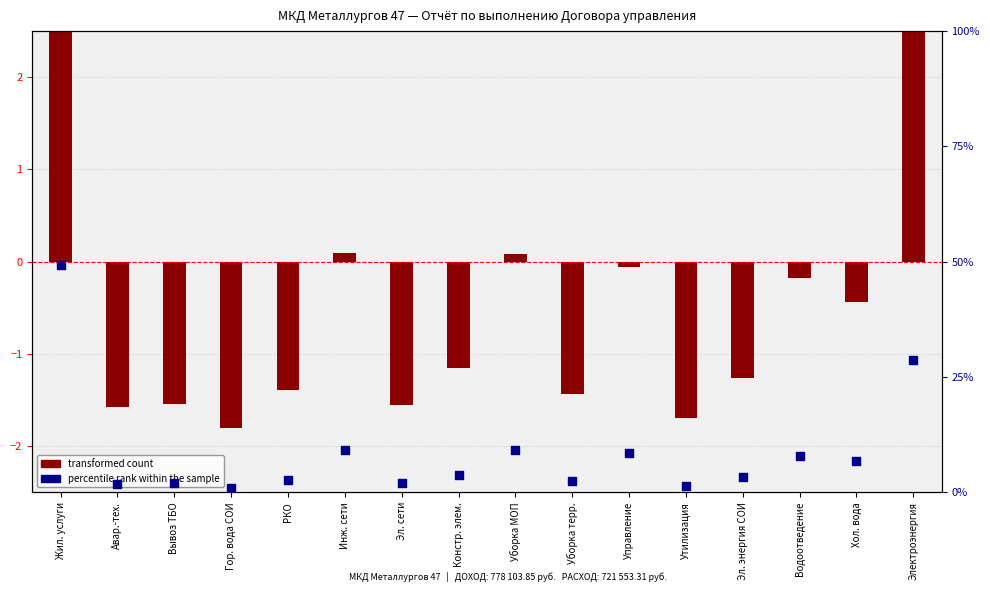

What is the total value across all series at Жил. услуги?

58.6